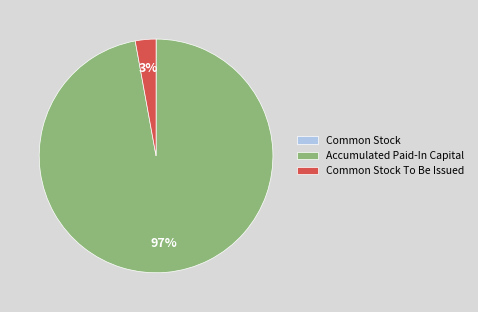

Which slice is the largest?

Accumulated Paid-In Capital